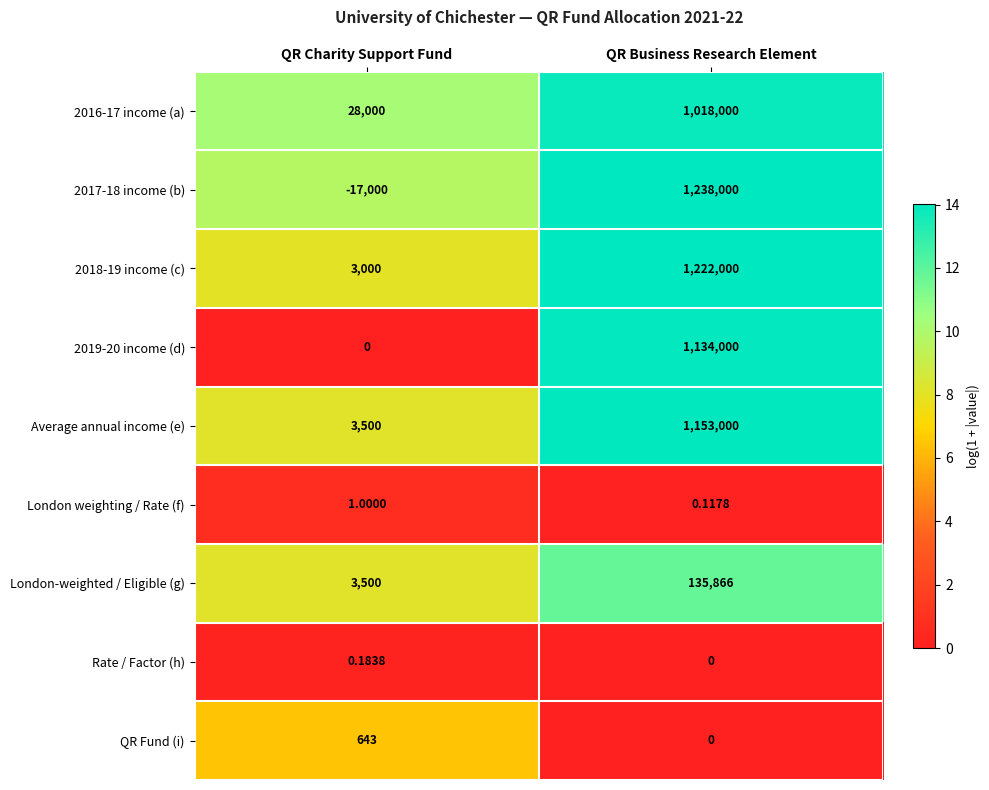

Which category has the highest value in the 2019-20 income (d) series?

QR Business Research Element